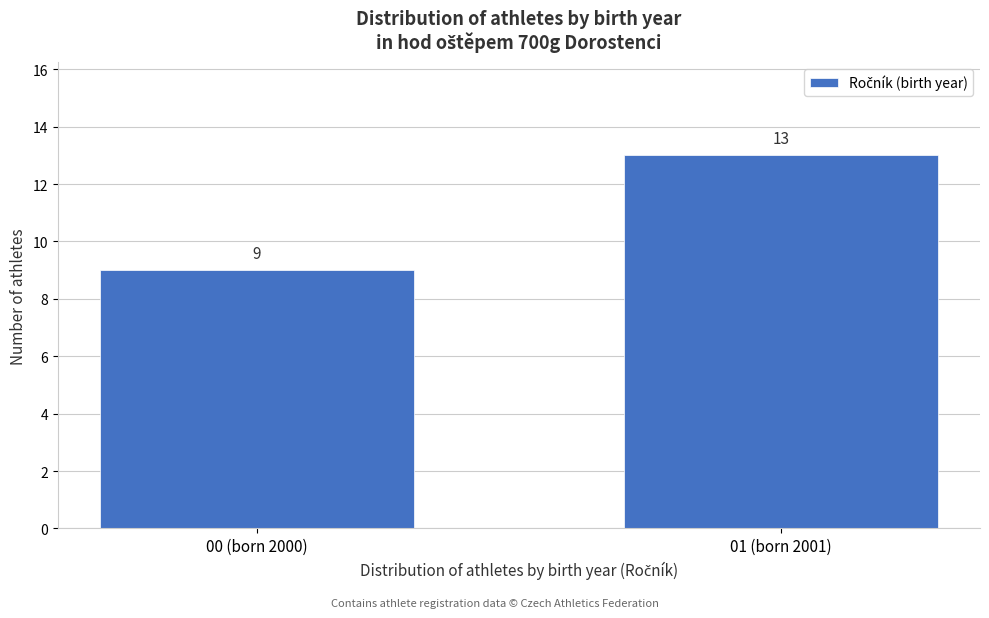

Reading left to right, transcribe all the data shown in this chart.

9	13